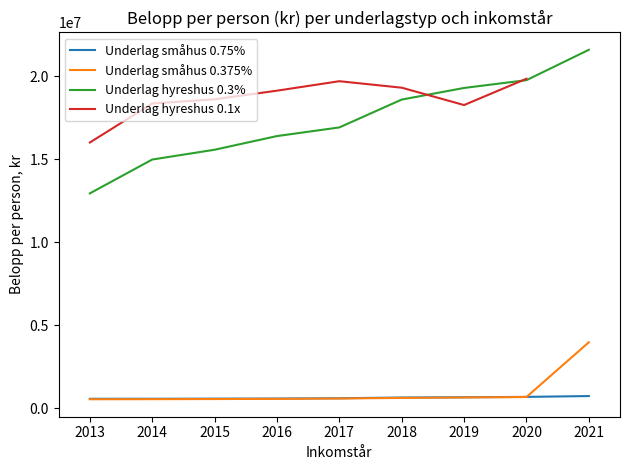

True or false: Underlag hyreshus 0.3% and Underlag småhus 0.75% cross at least once.

False